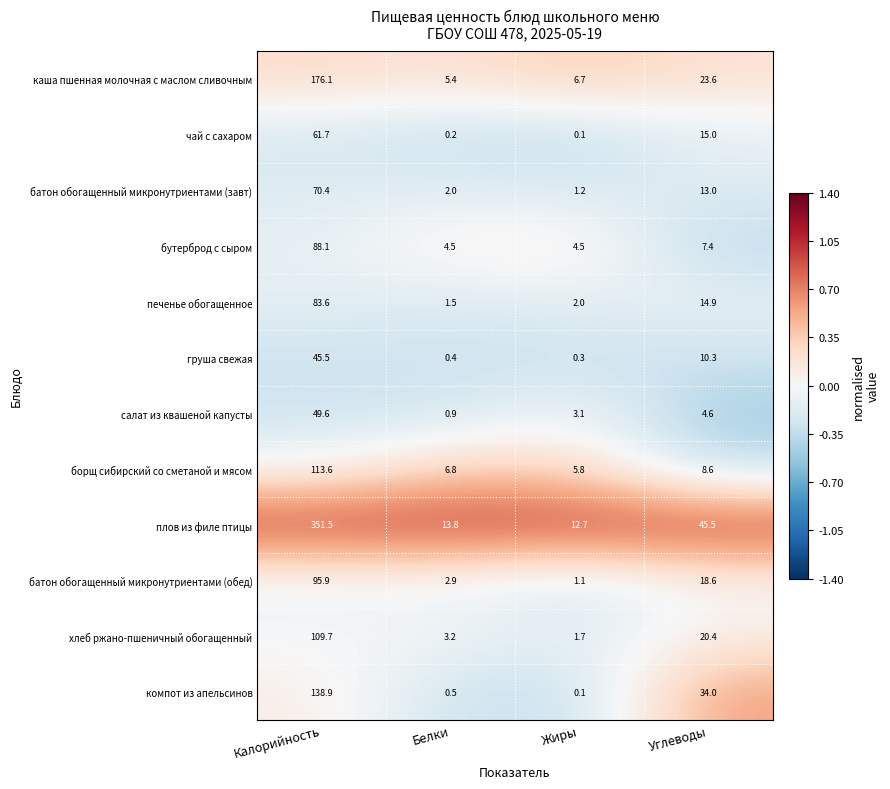

What is the greatest value displayed?

351.5